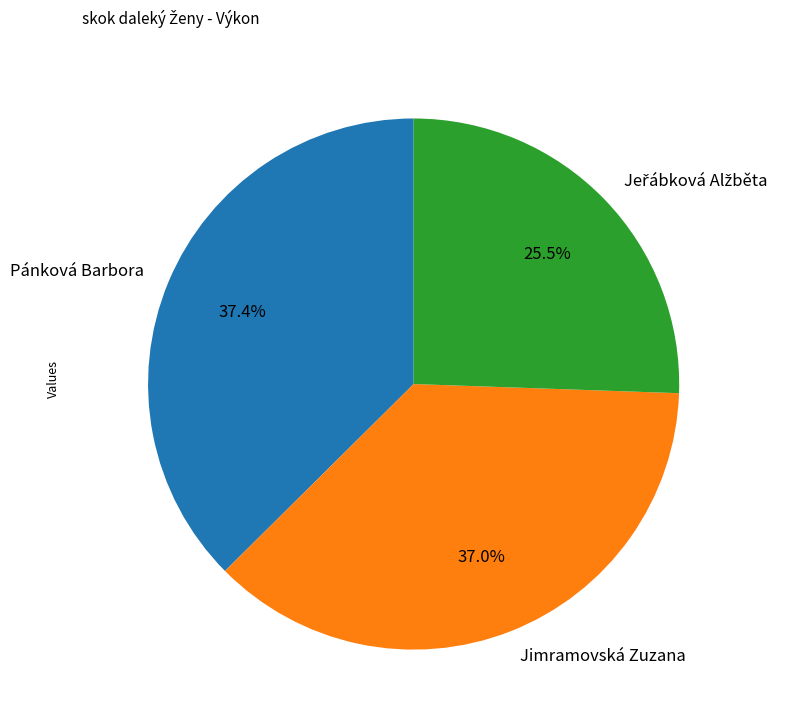

Does Pánková Barbora represent more than half of the total?

No